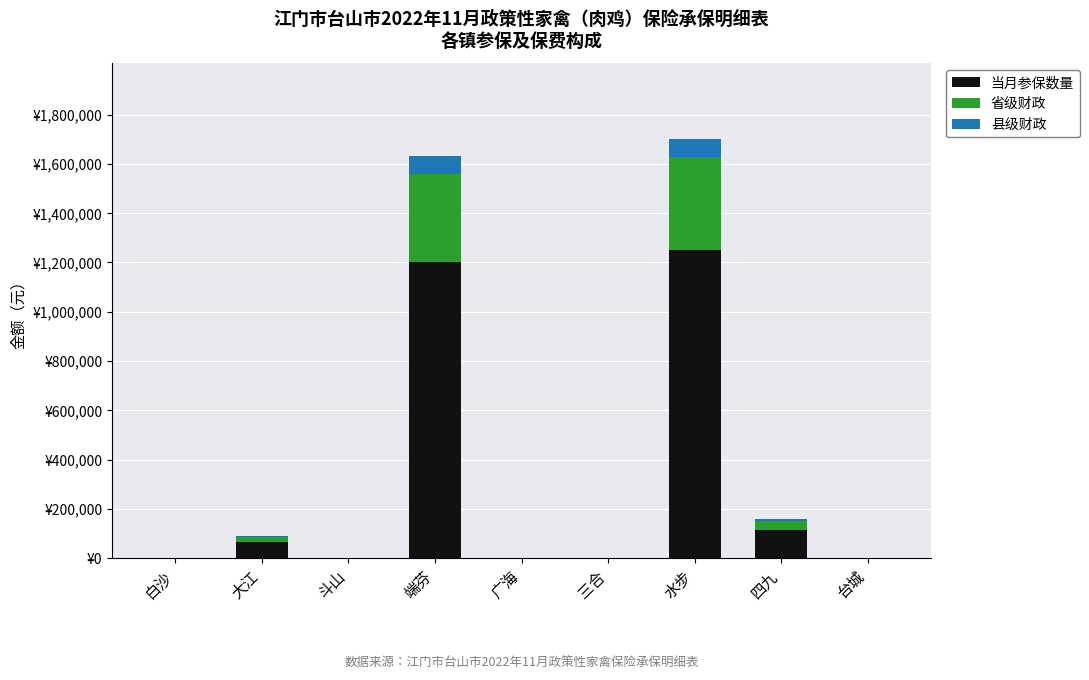

Are the bars horizontal?

No